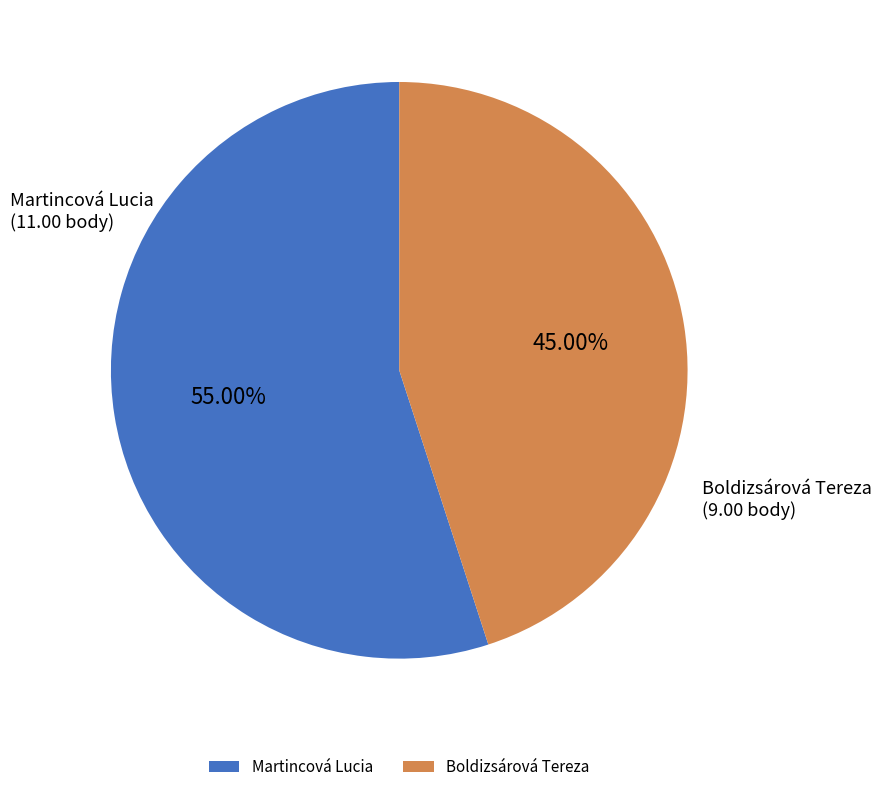

Between Martincová Lucia and Boldizsárová Tereza, which is larger?

Martincová Lucia